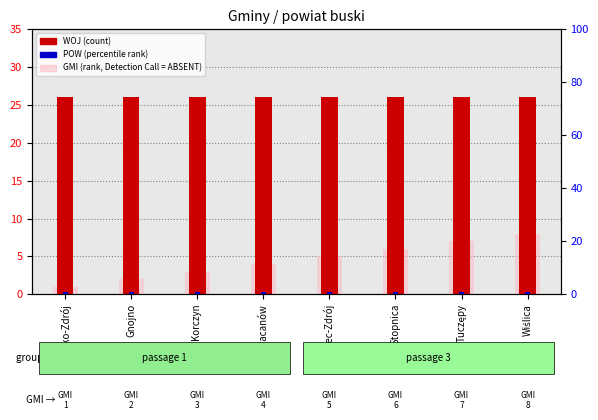

Between Busko-Zdrój and Gnojno, which is larger?

Busko-Zdrój